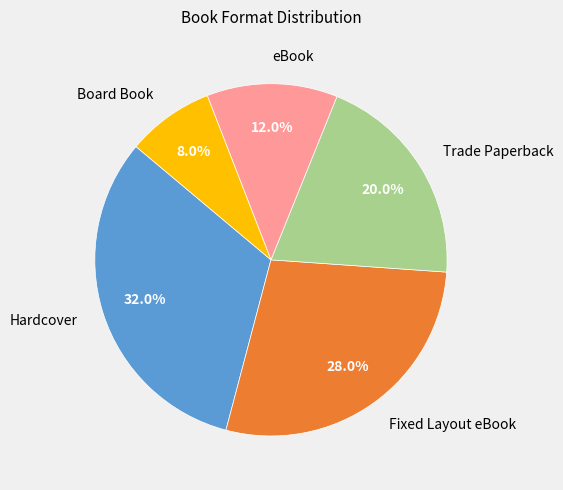

To the nearest percent, what is the difference between the Fixed Layout eBook and eBook slice percentages?

16%